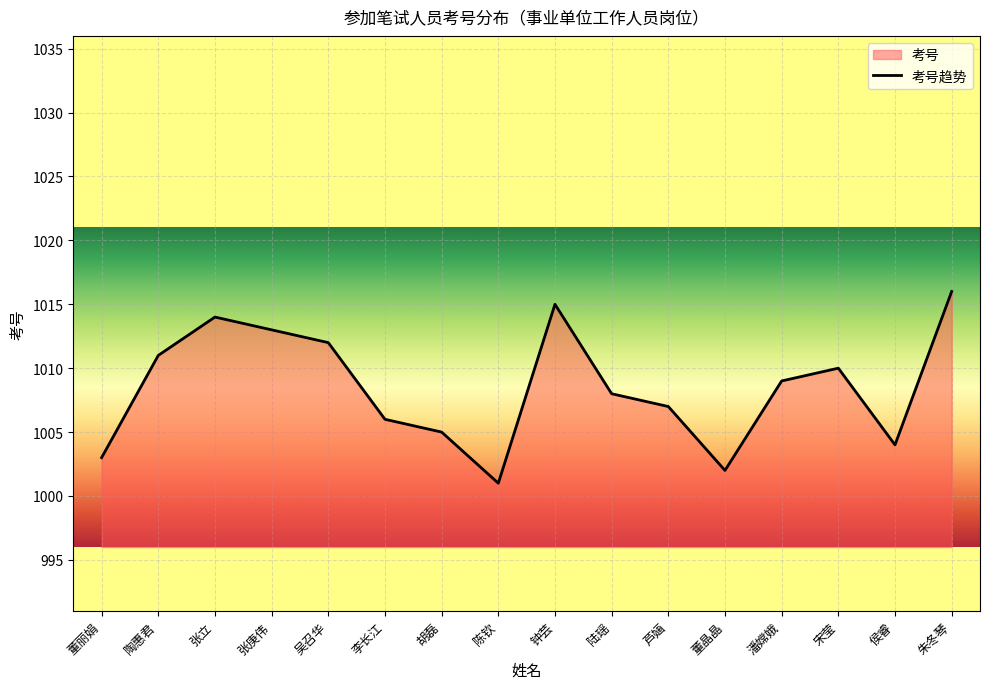

At which label does the data first exceed 1009?

陶惠君